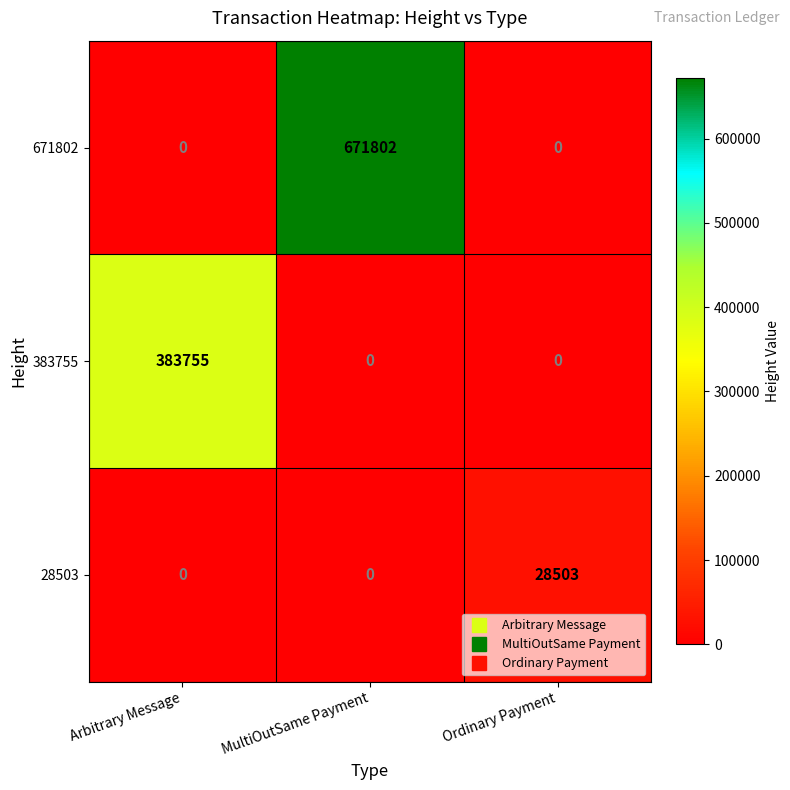

Reading left to right, what are all the values shown in this chart?

671802: Arbitrary Message=0	MultiOutSame Payment=671802	Ordinary Payment=0
383755: Arbitrary Message=383755	MultiOutSame Payment=0	Ordinary Payment=0
28503: Arbitrary Message=0	MultiOutSame Payment=0	Ordinary Payment=28503